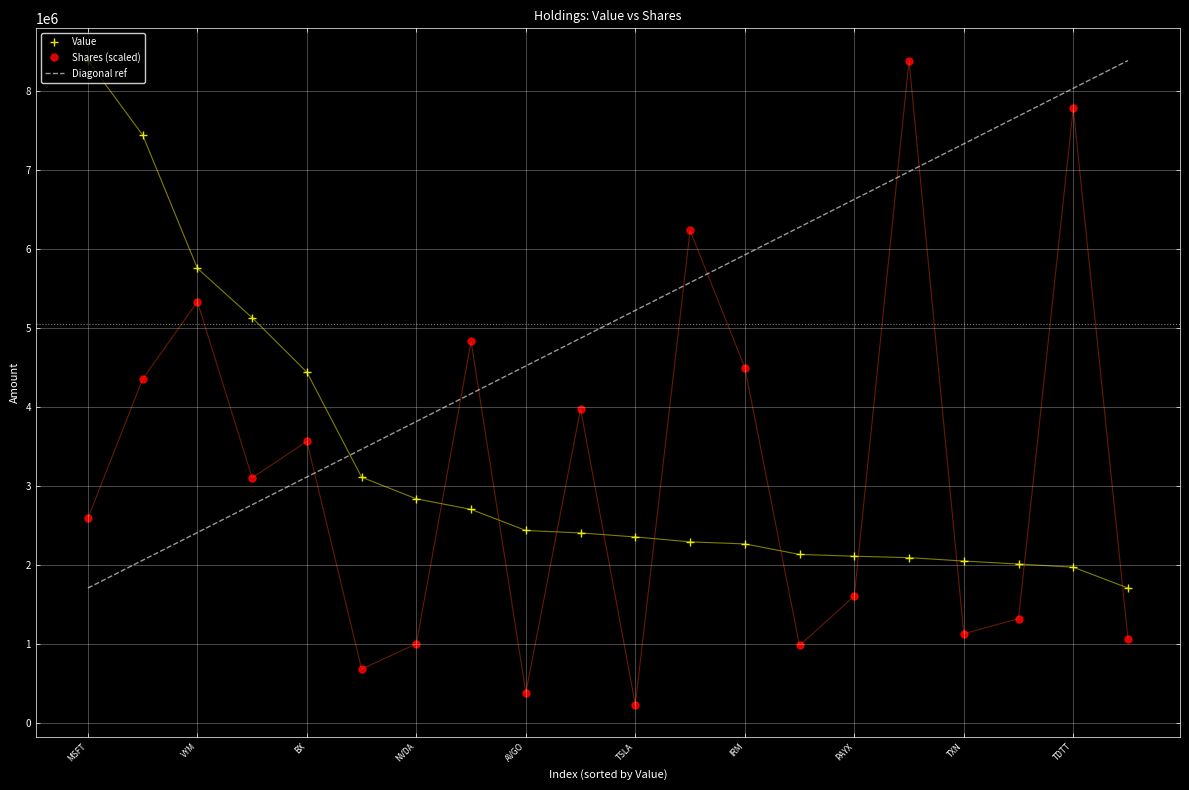

What is the total value across all series at TDIV?

6383121.3